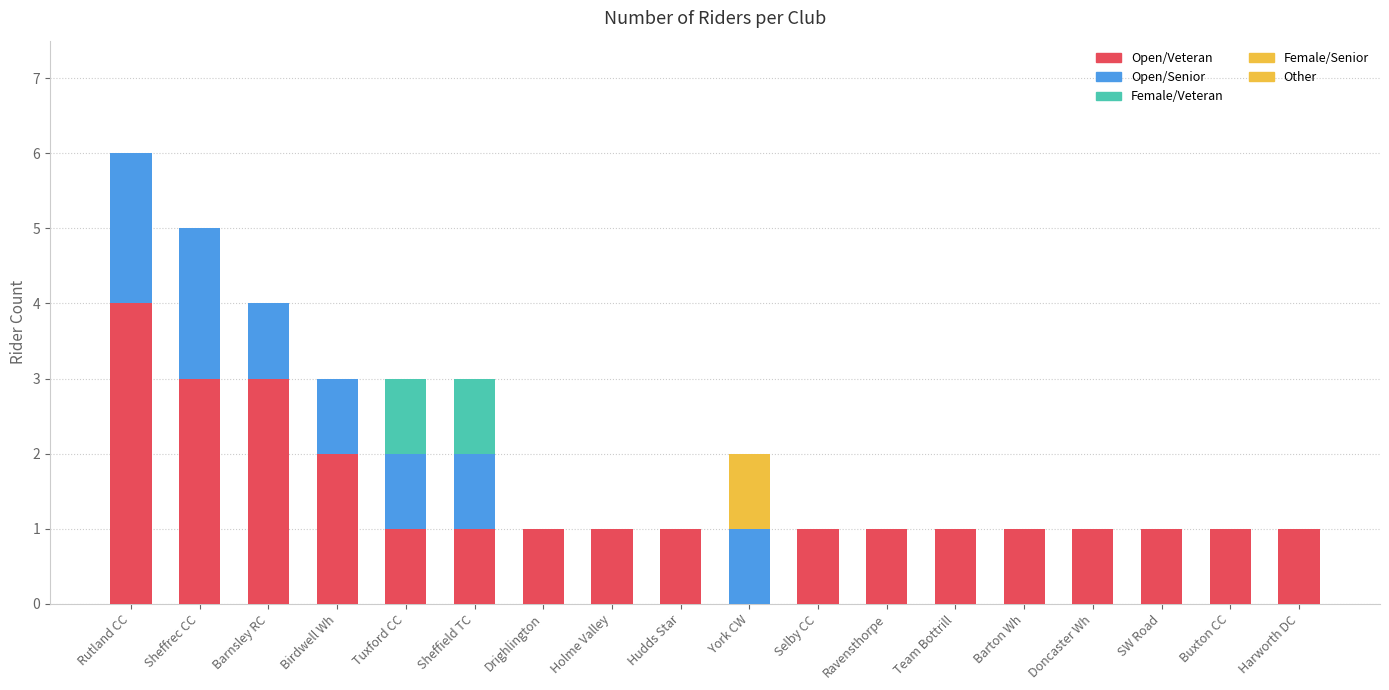

Are the bars horizontal?

No